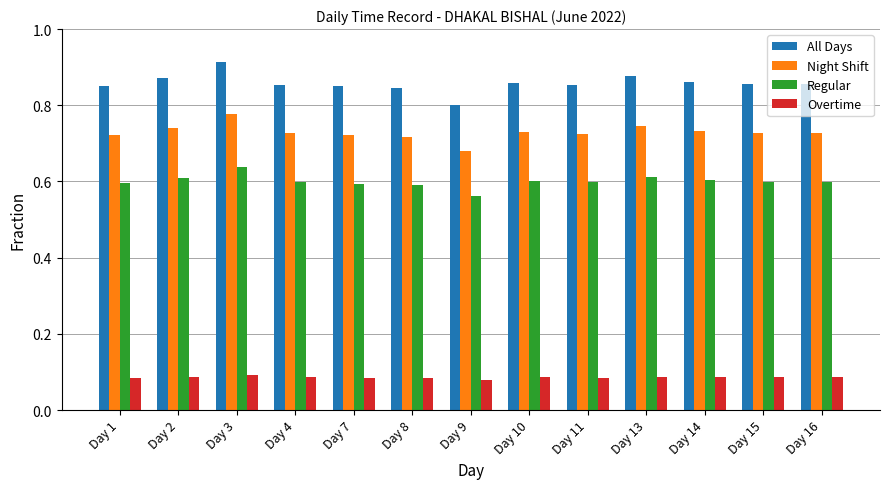

What is the sum of the All Days values at Day 3 and Day 16?

1.8